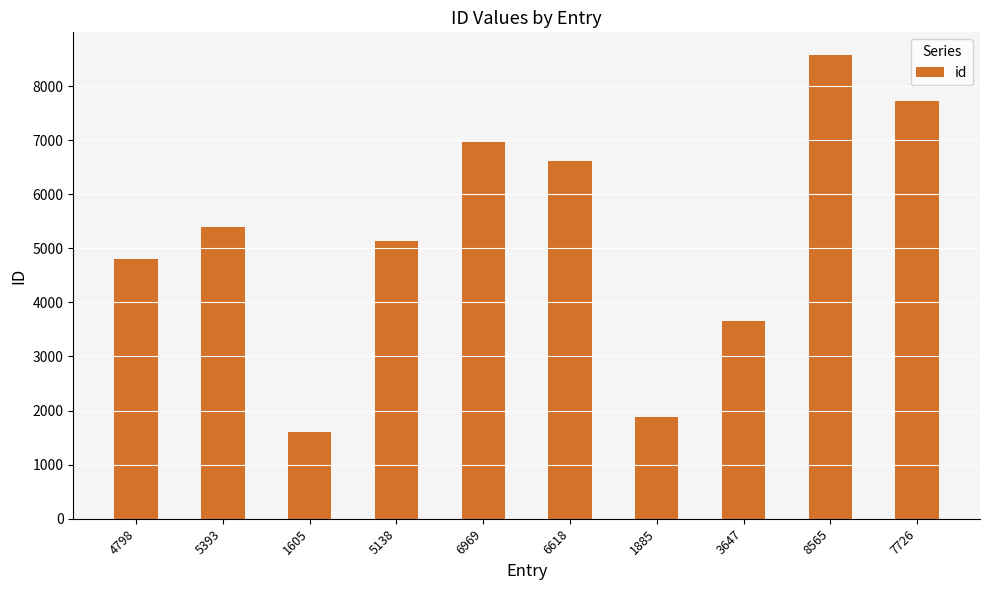

Rank the categories by value from lowest to highest.

1605, 1885, 3647, 4798, 5138, 5393, 6618, 6969, 7726, 8565